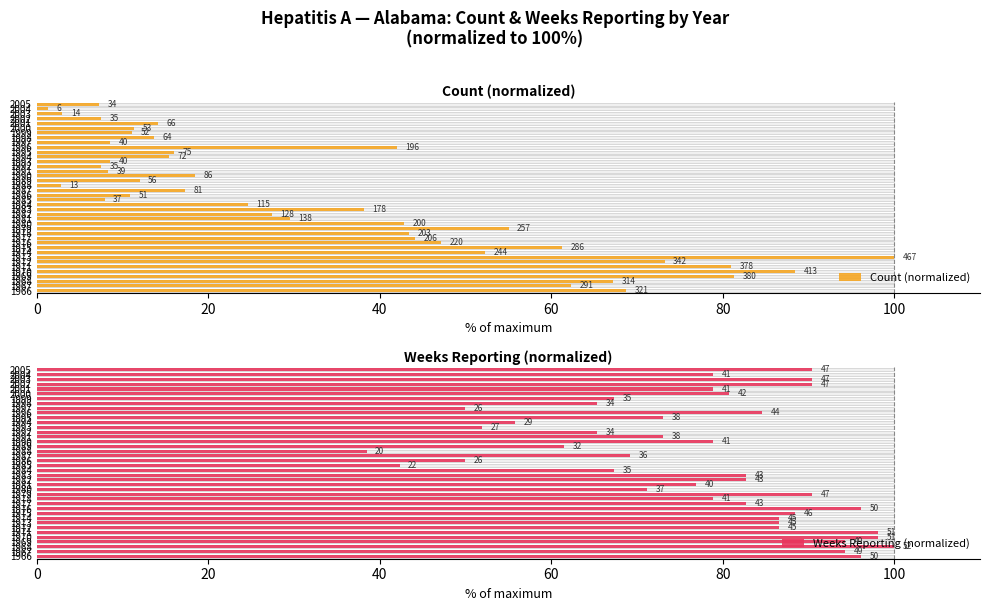

How many bars are there in total?

80